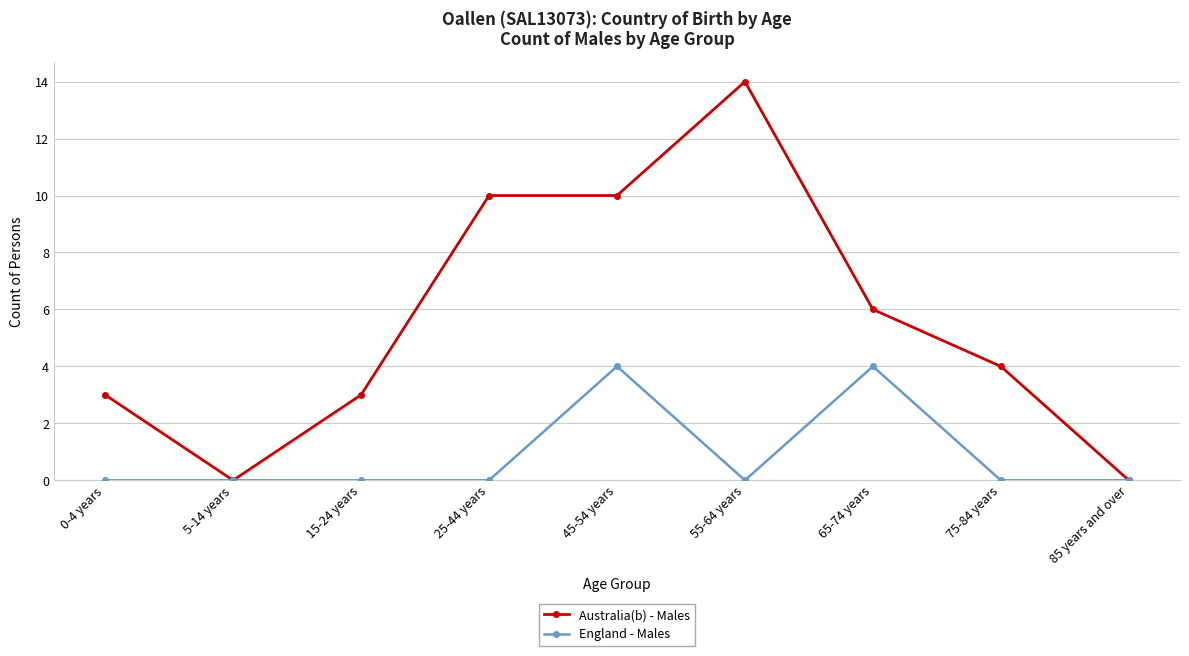

Where is the first local minimum for Australia(b) - Males?

5-14 years